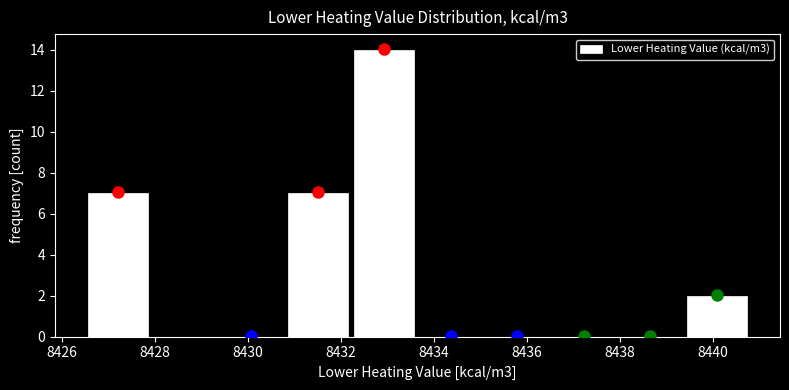

Reading left to right, list every bar in this chart as the range it spans on the x-axis followed by its height. Neither the bar edges nor the heights are printed on the chart, so give them approximately, as read against the axes.

8426.4 to 8428.0: 7
8428.0 to 8429.4: 0
8429.4 to 8430.8: 0
8430.8 to 8432.2: 7
8432.2 to 8433.6: 14
8433.6 to 8435.0: 0
8435.0 to 8436.6: 0
8436.6 to 8438.0: 0
8438.0 to 8439.4: 0
8439.4 to 8440.8: 2